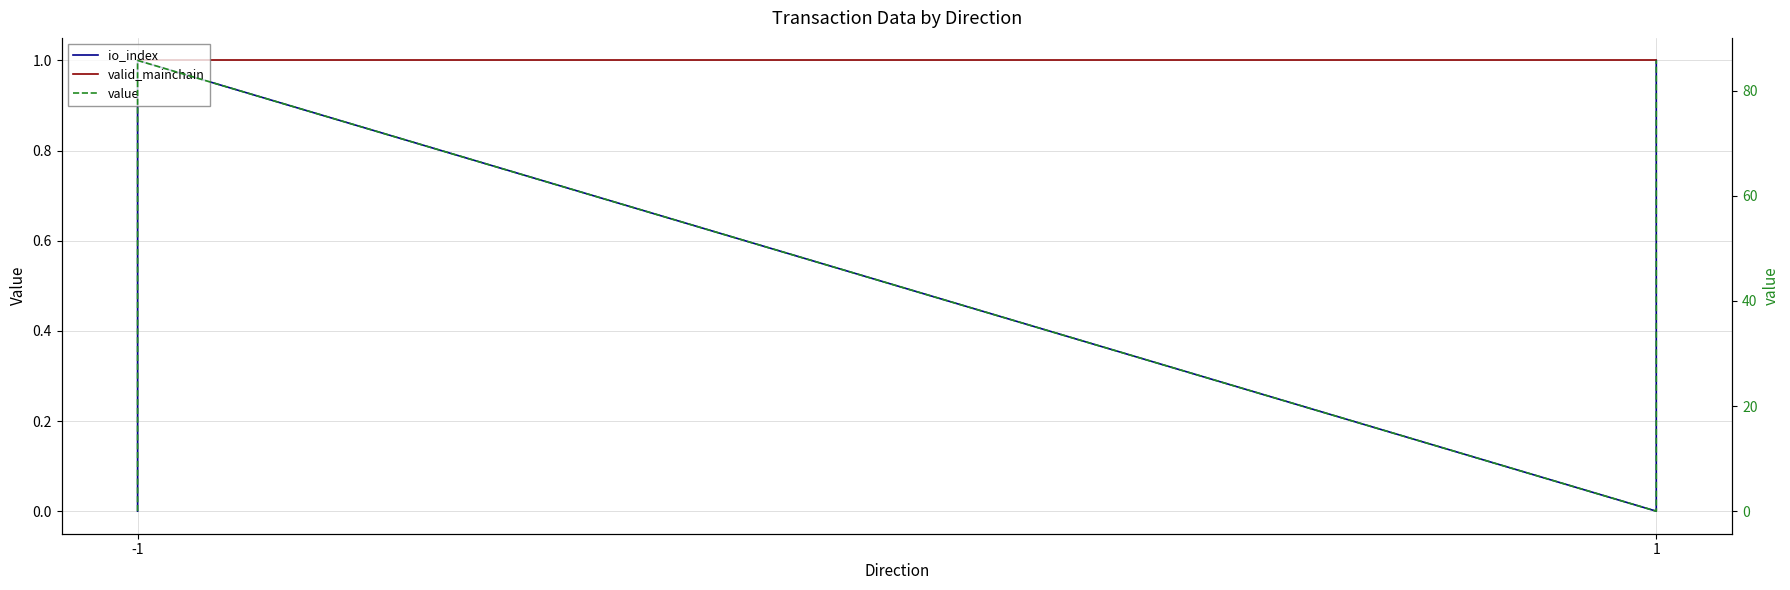

At which label does value reach its peak?

-1